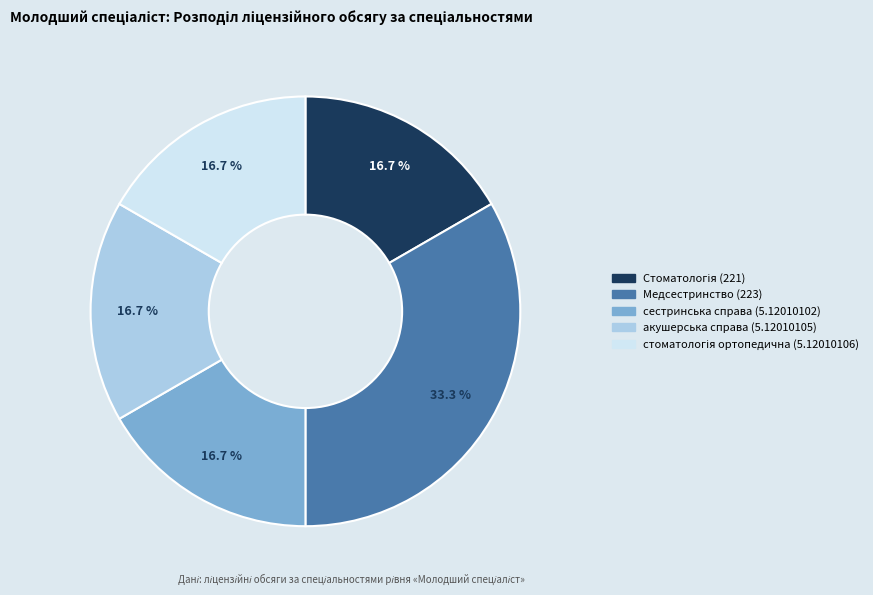

The Медсестринство (223) slice represents 33% of the pie. True or false?

True